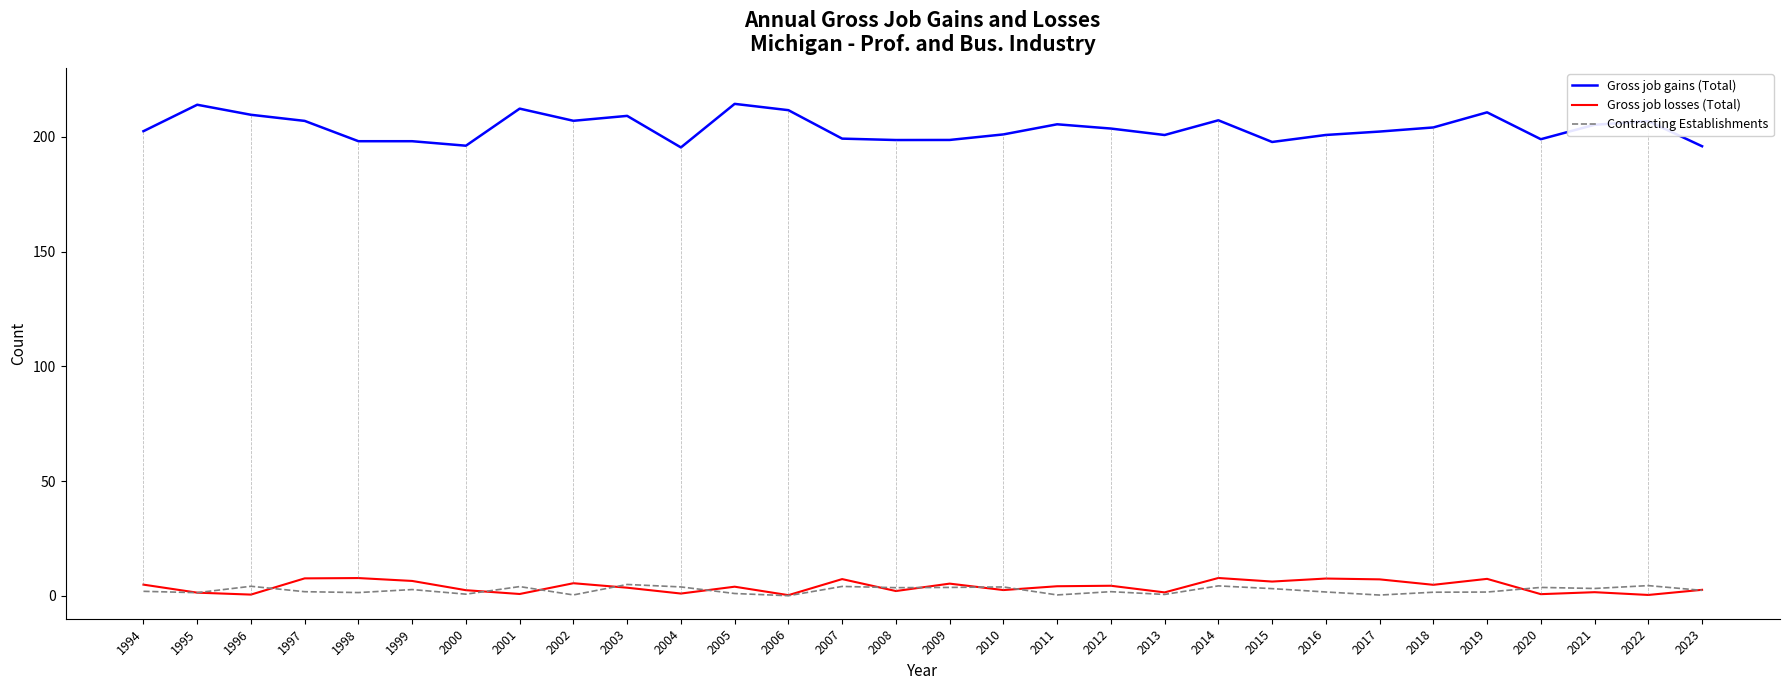

Read the Contracting Establishments value at 2015.

3.1